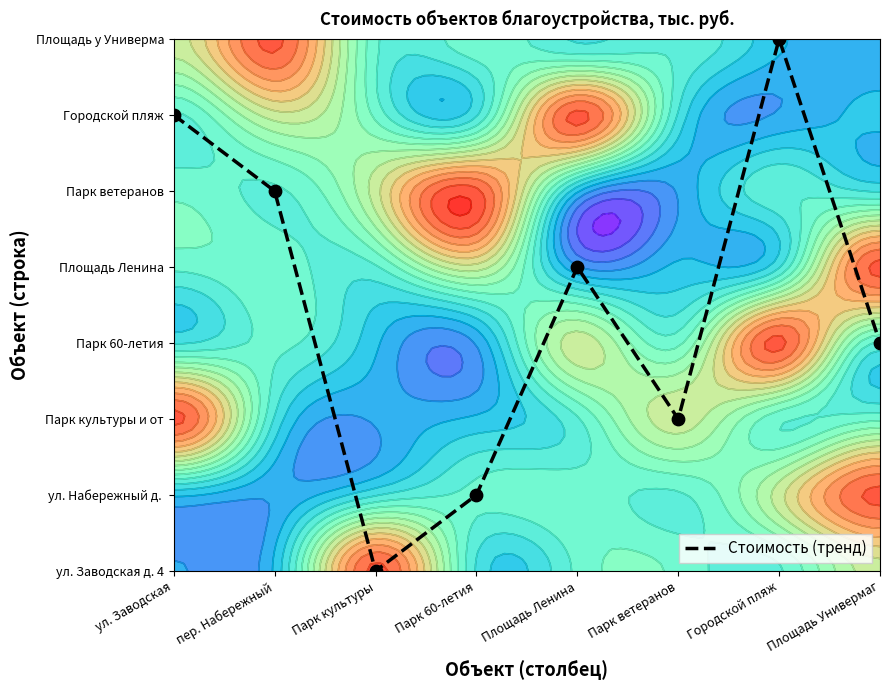

Where is the data nearest to the value 3?

Площадь Универмаг